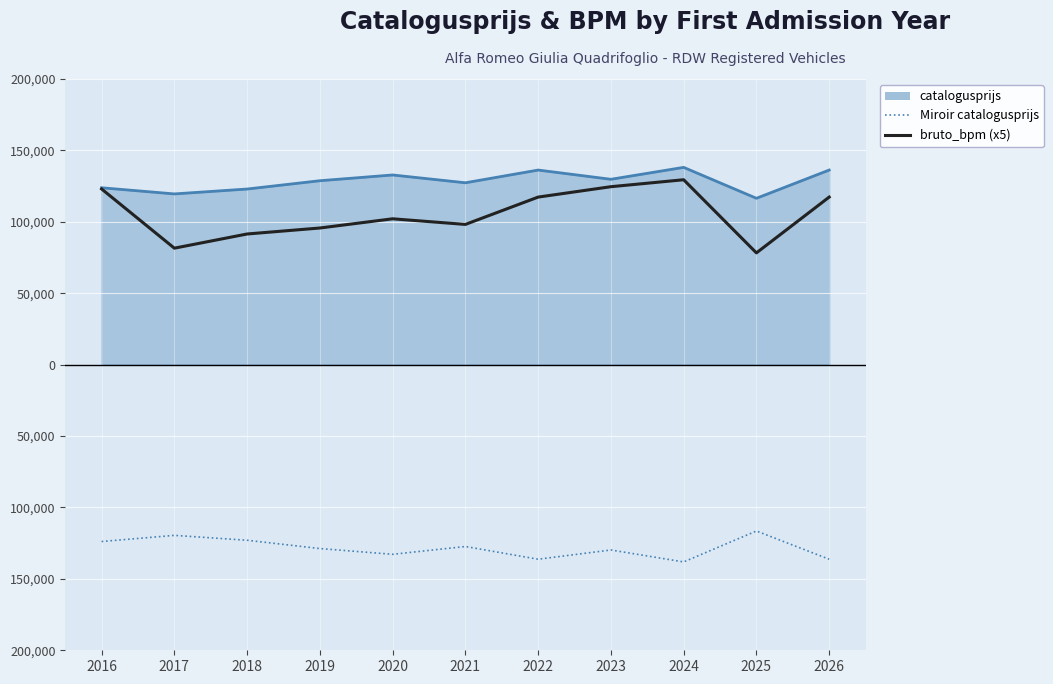

What is the lowest value of the Miroir catalogusprijs series?

-138134